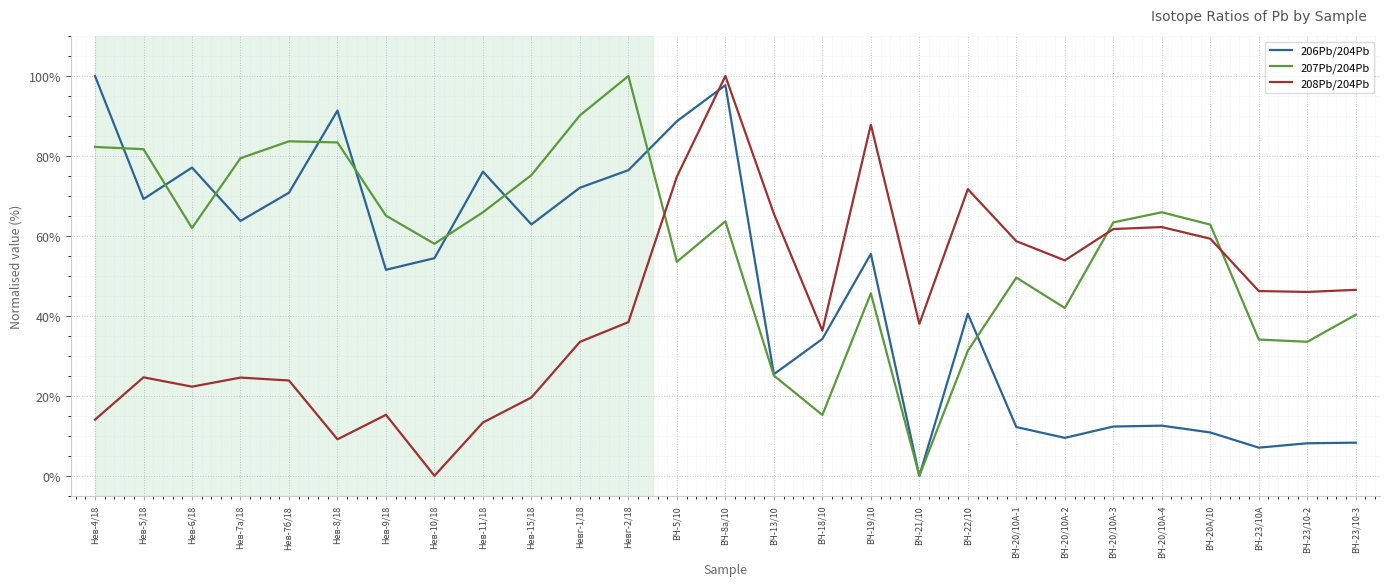

List the series in order of their overall mean, highest first.

207Pb/204Pb, 206Pb/204Pb, 208Pb/204Pb